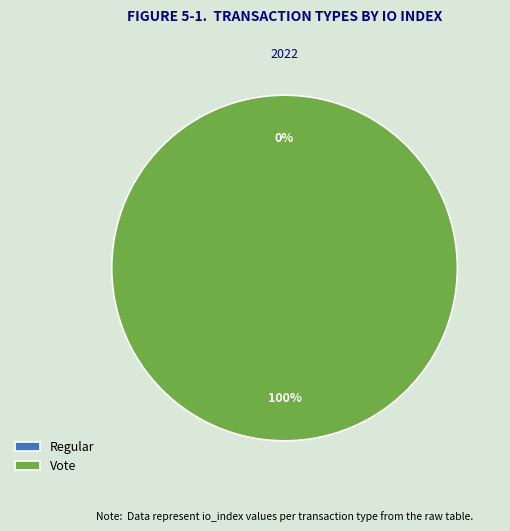

Is there any slice that represents more than half of the pie?

Yes